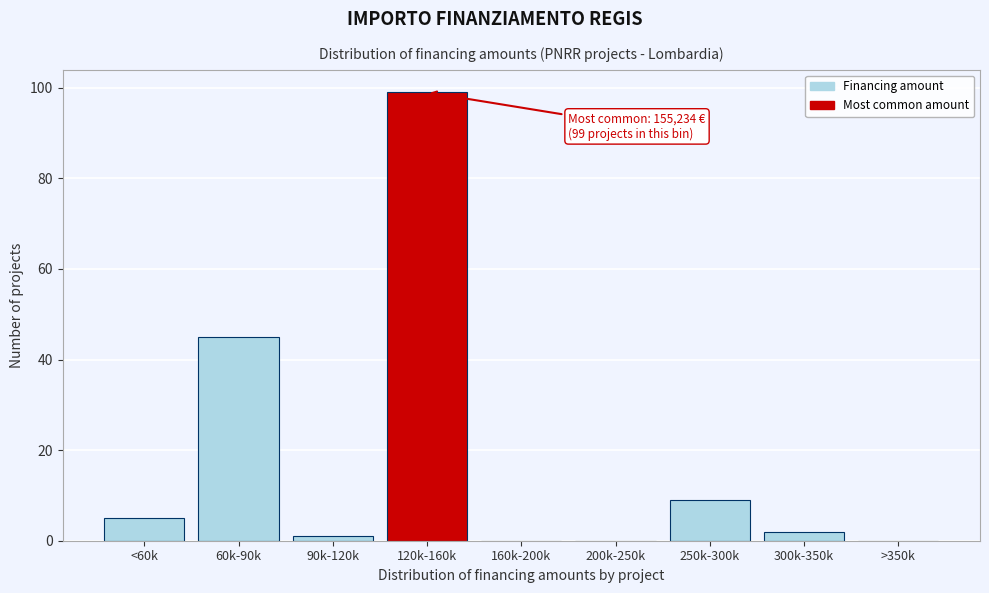

Reading left to right, what are all the values shown in this chart?

<60k=5	60k-90k=45	90k-120k=1	120k-160k=99	160k-200k=0	200k-250k=0	250k-300k=9	300k-350k=2	>350k=0